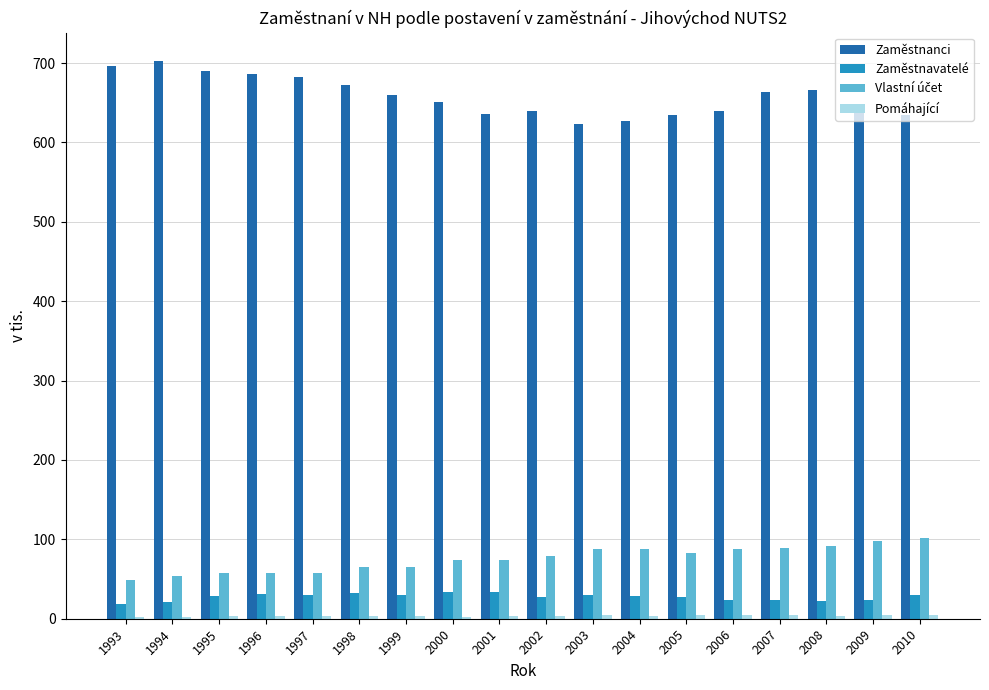

What is the maximum value shown in the chart?

703.2